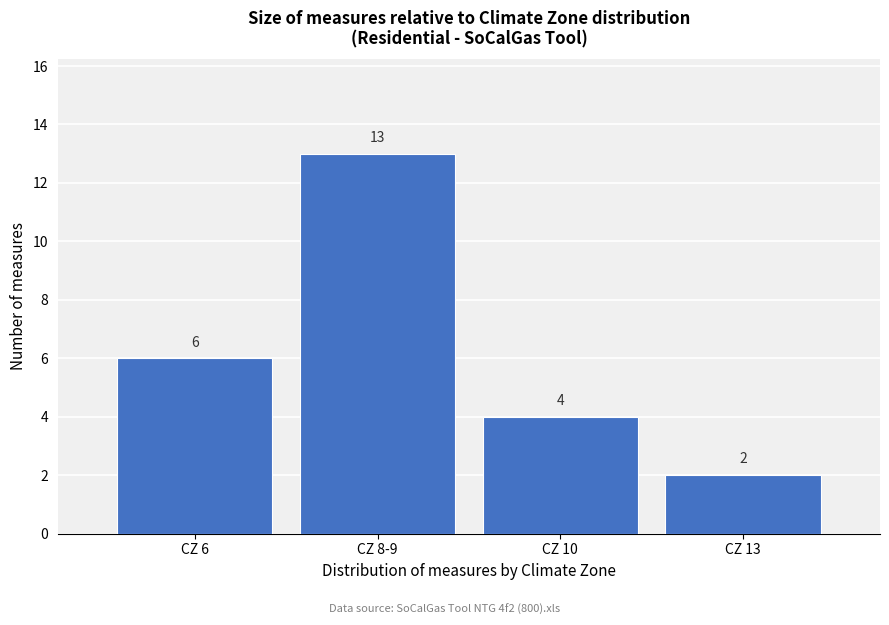

Reading left to right, transcribe all the data shown in this chart.

6	13	4	2